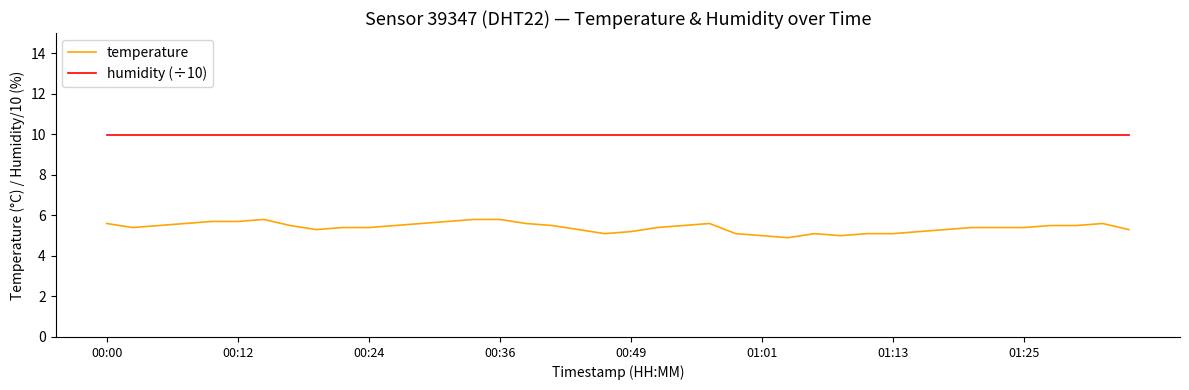

How many lines are shown in the chart?

2